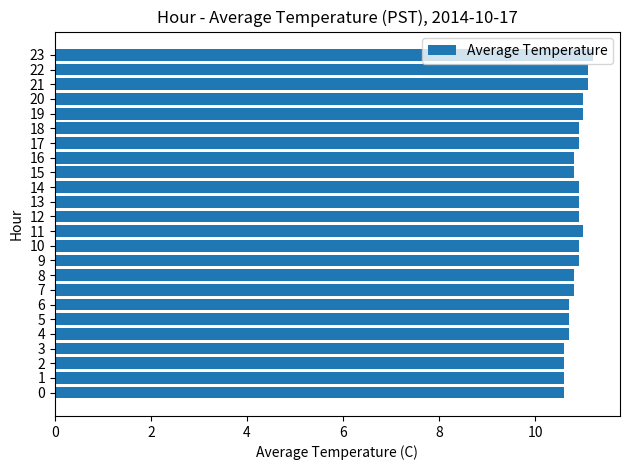

Read the value at 17.

10.9